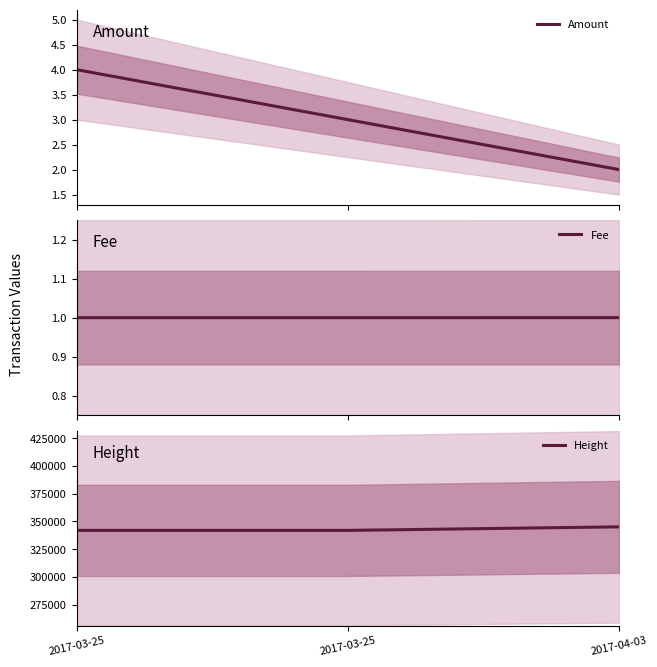

Which series has the widest spread of values?

Height